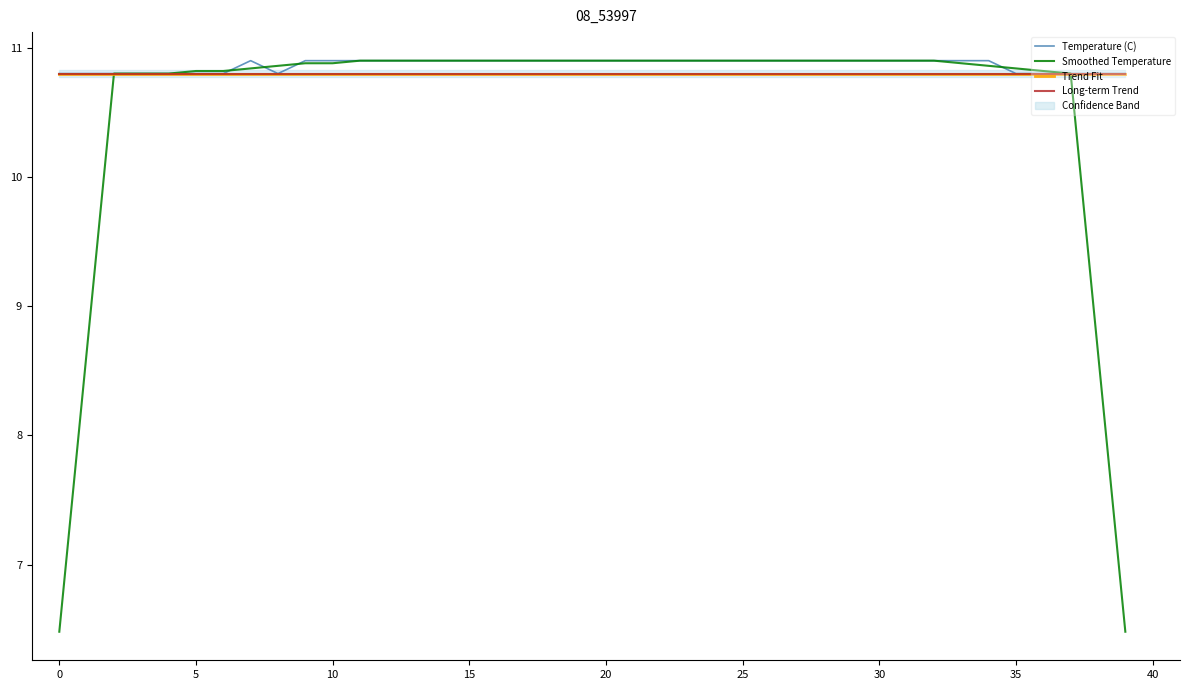

What is the difference between the highest and lowest values at 12?

0.1